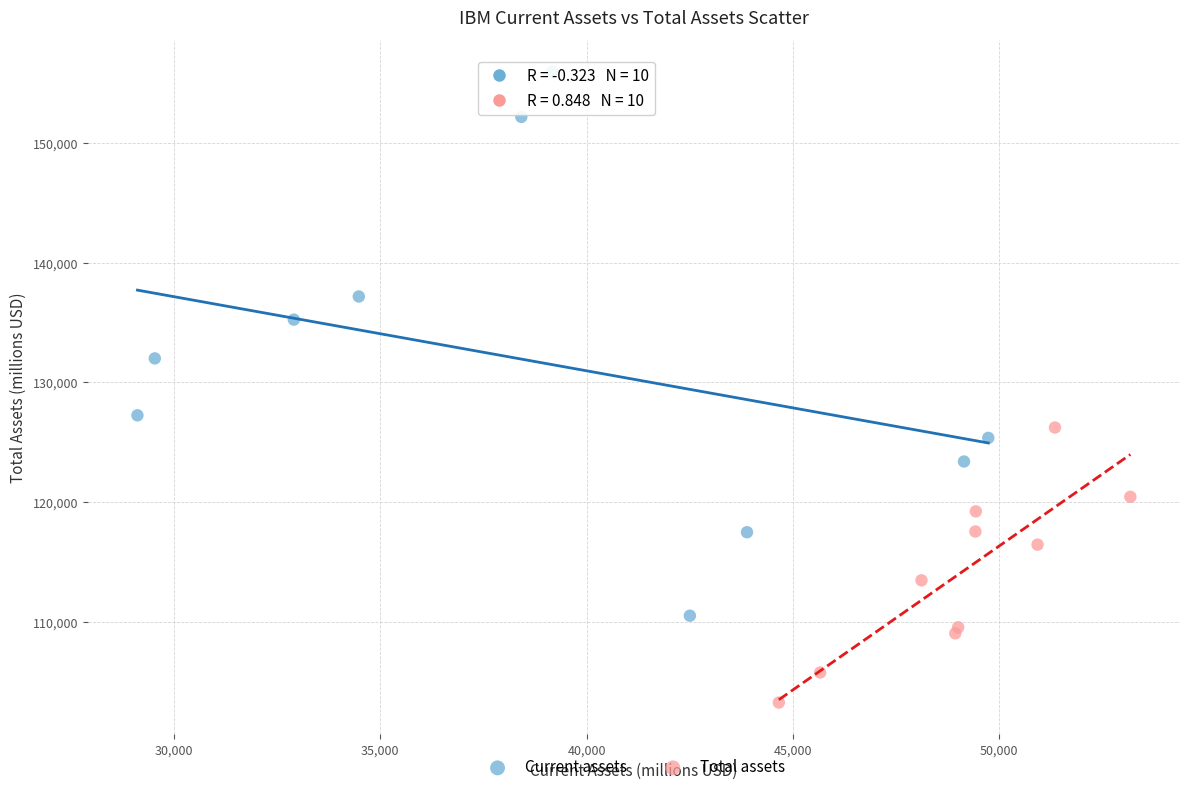

Which series contains the highest Y value?

Current assets